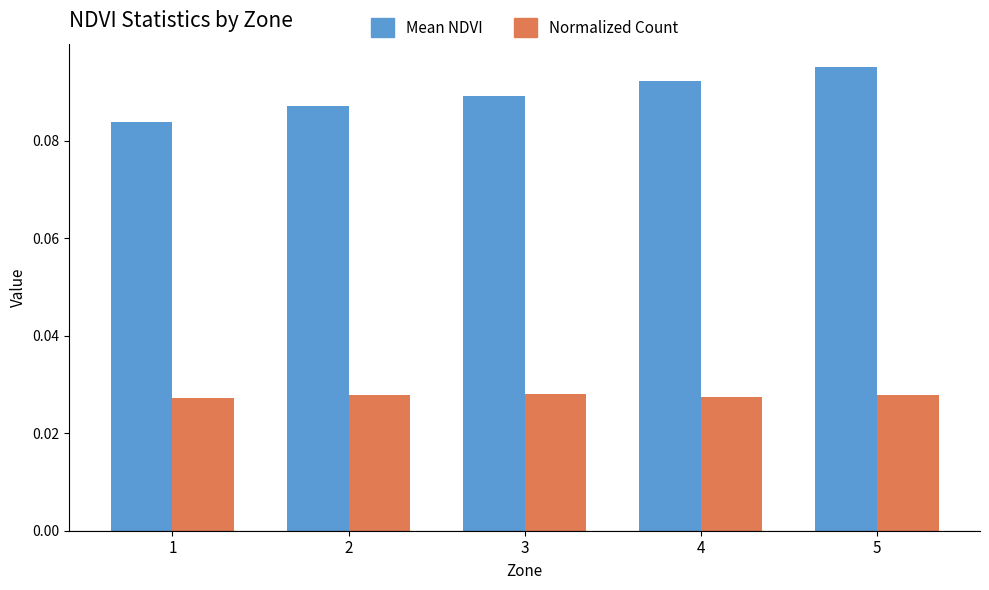

What are all the series names shown in the legend?

Mean NDVI, Normalized Count